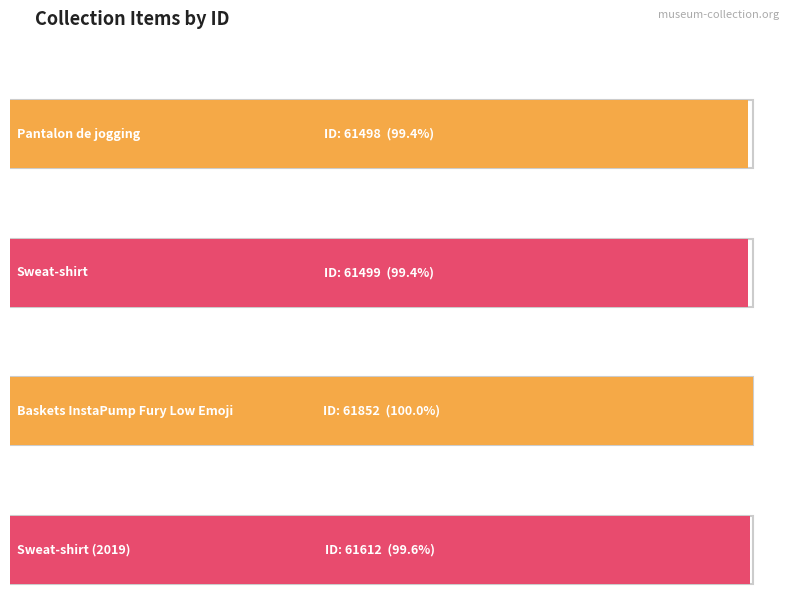

Is it true that the value at Sweat-shirt (2019) is 104459?

False